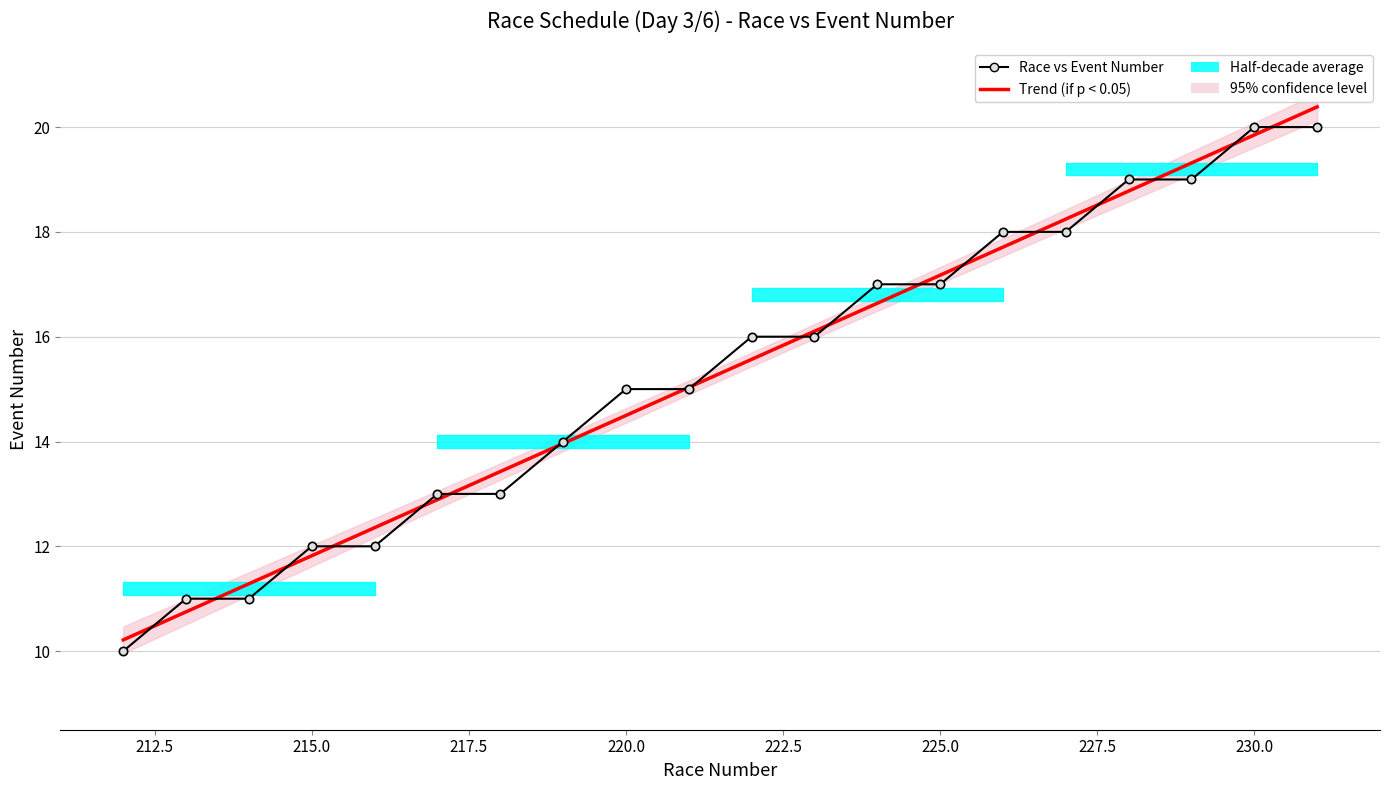

What is the ratio of the value at 223 to the value at 218?

1.2